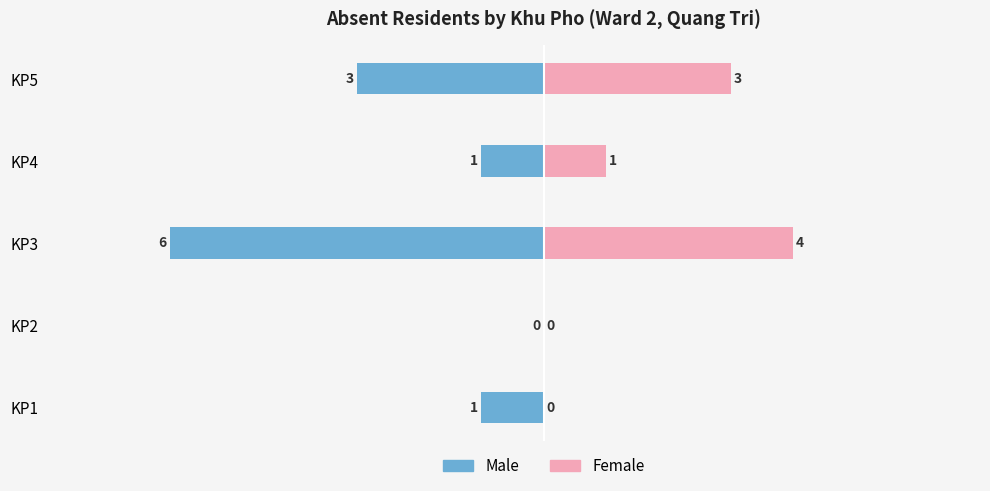

What is the highest value of the Female series?

4